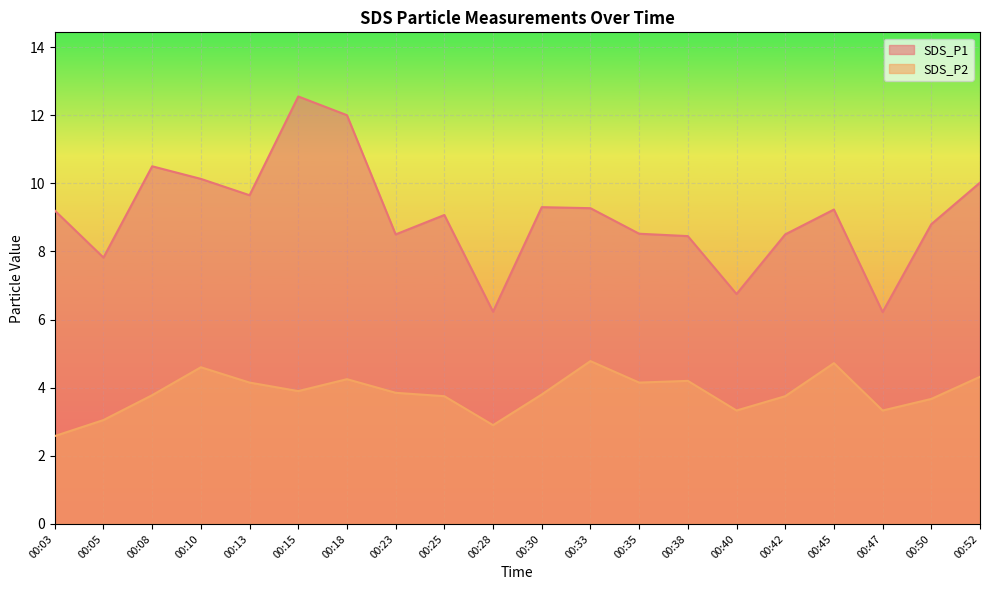

List the series in order of their peak value, highest first.

SDS_P1, SDS_P2